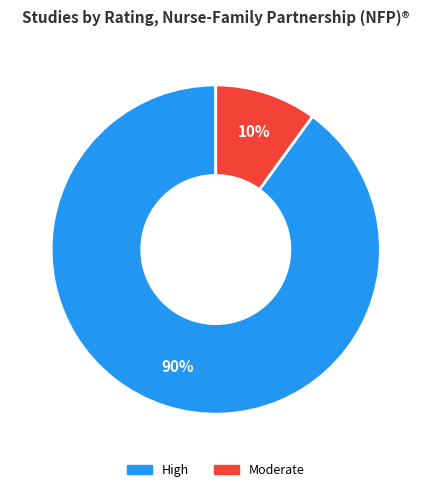

Count the number of slices in the pie.

2